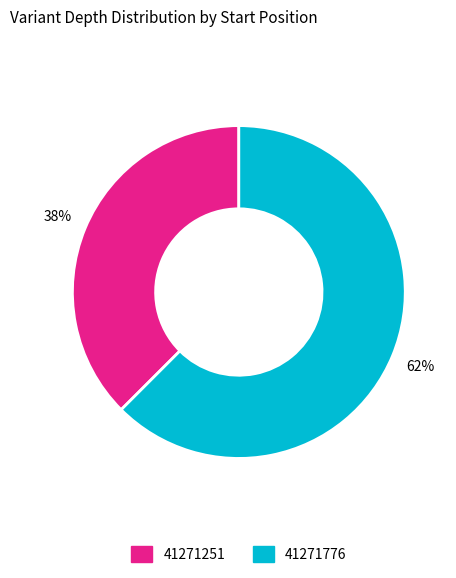

Rank the categories by value from lowest to highest.

41271251, 41271776